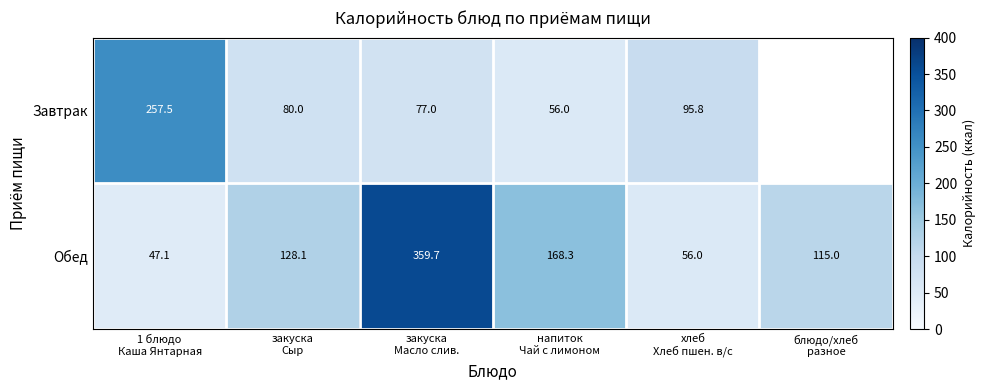

What is the sum of all Обед values?

874.2